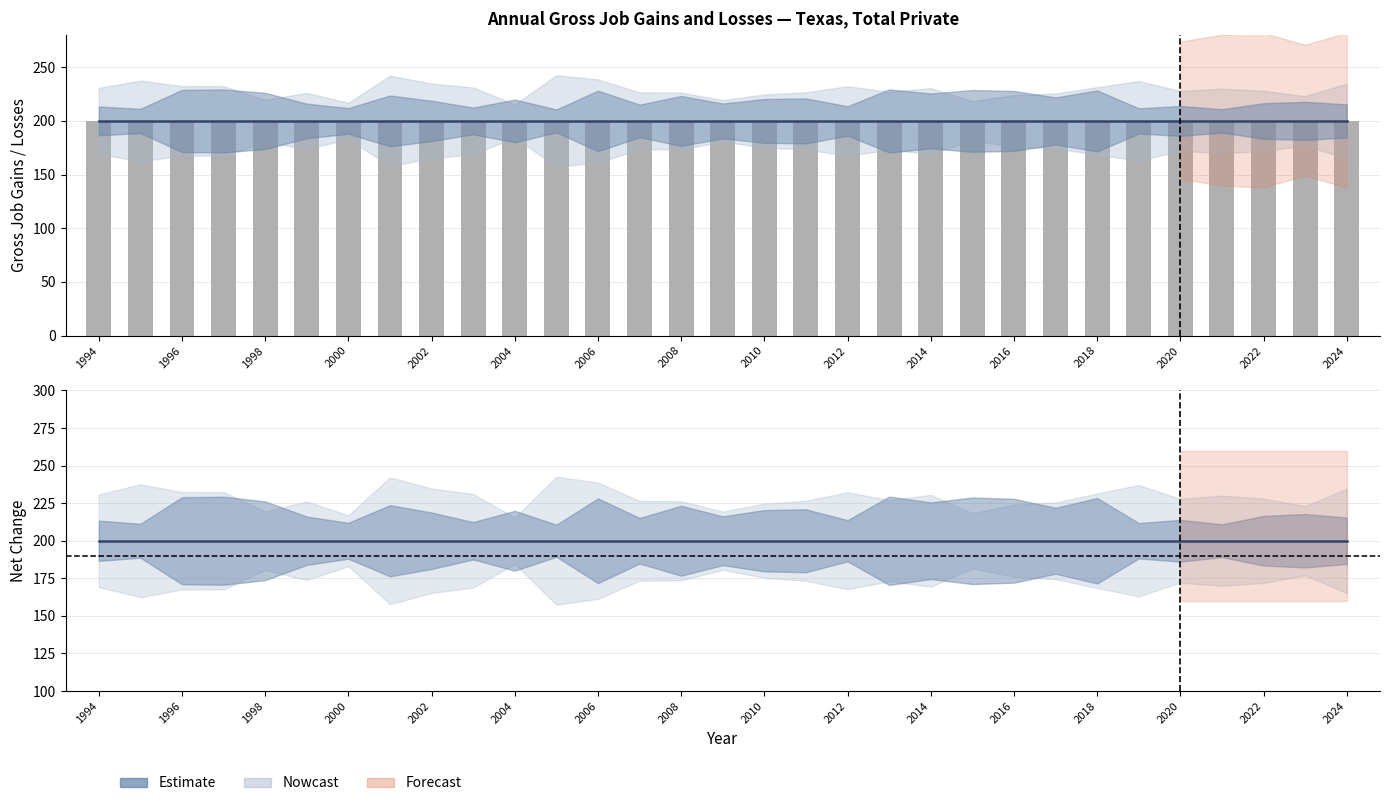

At how many categories does at least one series exceed 48?

31